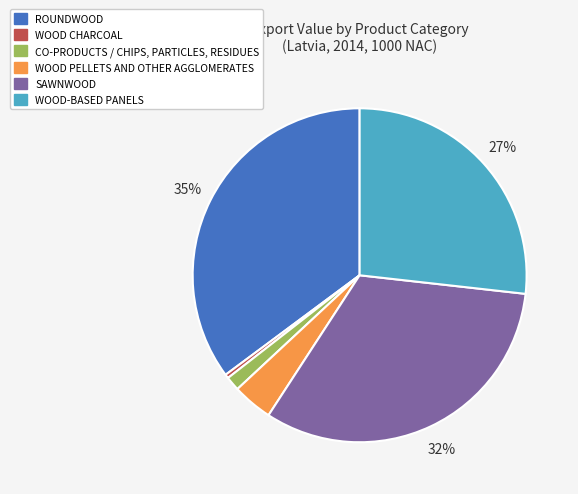

True or false: SAWNWOOD accounts for 39% of the total.

False